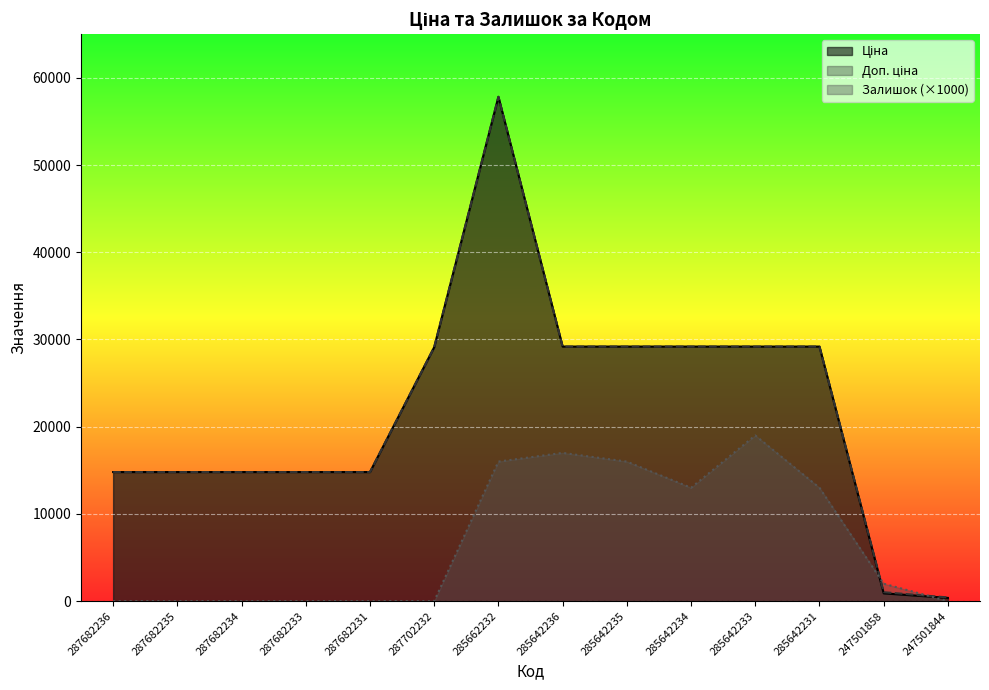

Reading left to right, extract all data points from this chart.

Ціна: 287682236=14800.8	287682235=14800.8	287682234=14800.8	287682233=14800.8	287682231=14800.8	287702232=29119.2	285662232=57826.2	285642236=29188.5	285642235=29188.5	285642234=29188.5	285642233=29188.5	285642231=29188.5	247501858=893.3	247501844=371.3
Доп. ціна: 287682236=14800.8	287682235=14800.8	287682234=14800.8	287682233=14800.8	287682231=14800.8	287702232=29119.2	285662232=57826.2	285642236=29188.5	285642235=29188.5	285642234=29188.5	285642233=29188.5	285642231=29188.5	247501858=1023.7	247501844=426.0
Залишок: 287682236=0.0	287682235=0.0	287682234=0.0	287682233=0.0	287682231=0.0	287702232=0.0	285662232=16000.0	285642236=17000.0	285642235=16000.0	285642234=13000.0	285642233=19000.0	285642231=13000.0	247501858=2000.0	247501844=0.0